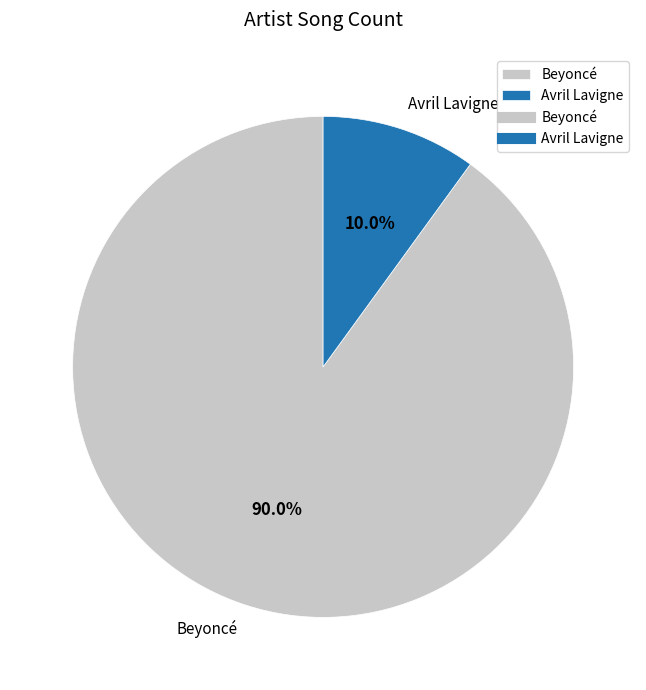

To the nearest percent, what portion does Avril Lavigne represent?

10%